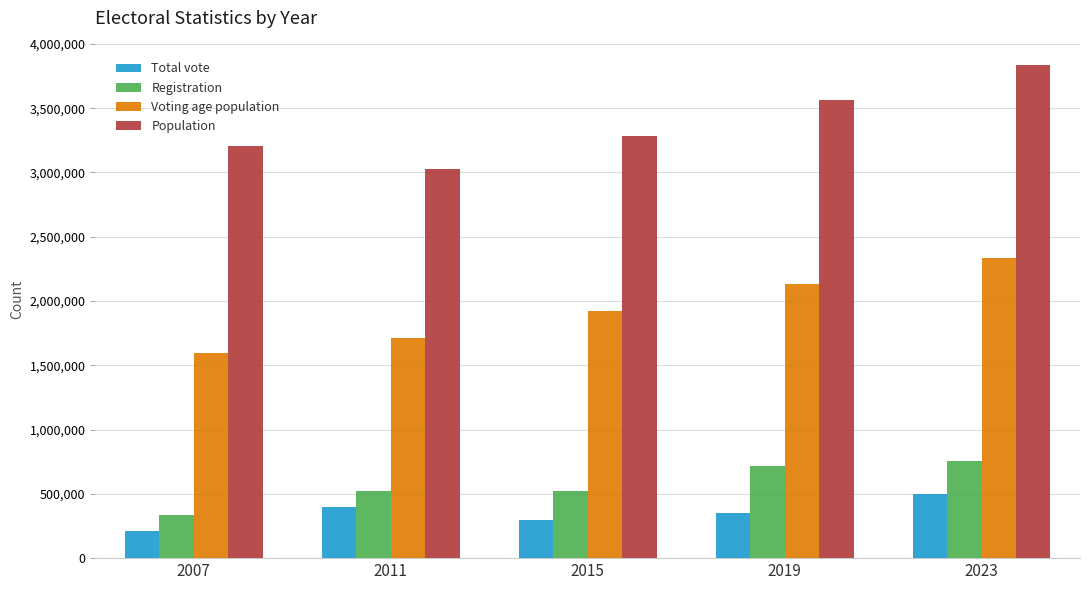

What is the lowest value of the Registration series?

338683